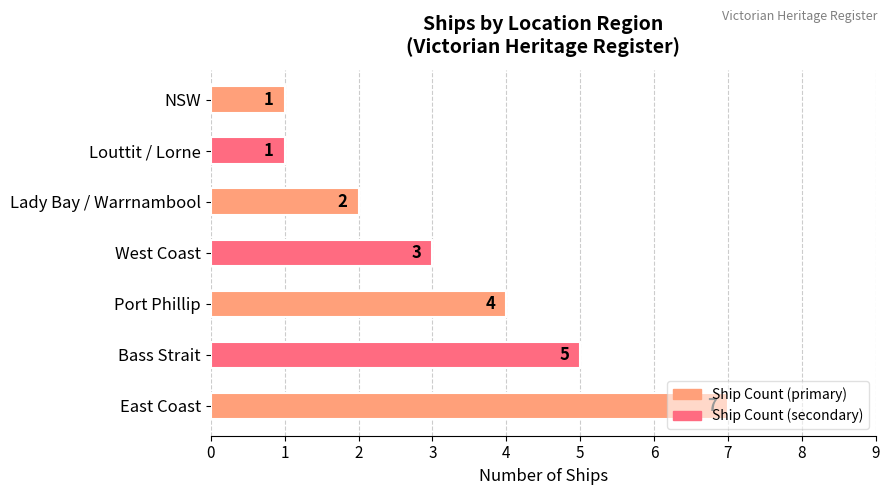

Does the chart contain any negative values?

No